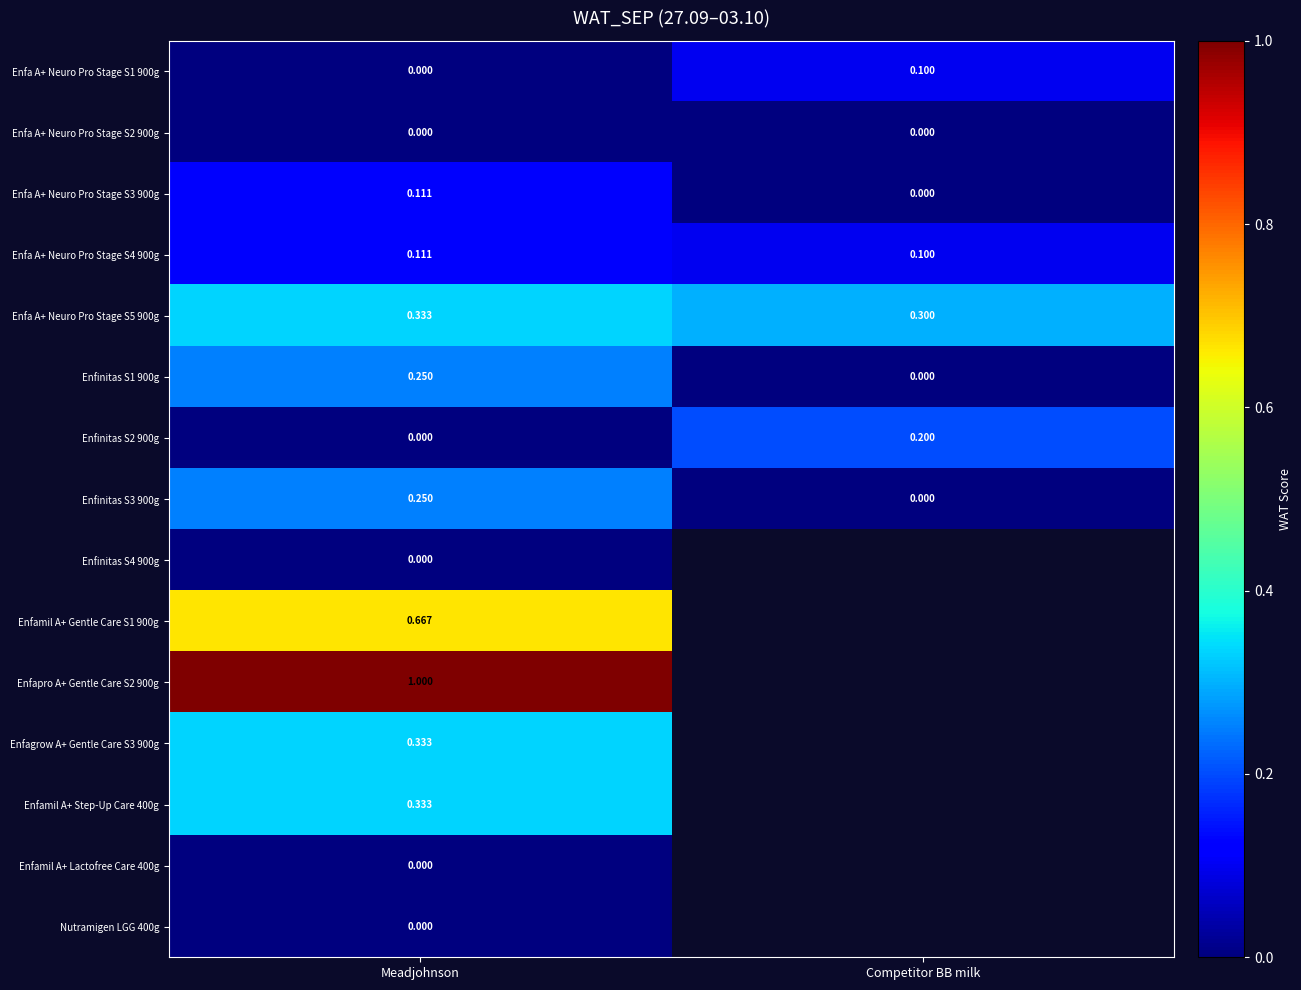

Which category has the lowest value in the Enfinitas S1 900g series?

Competitor BB milk